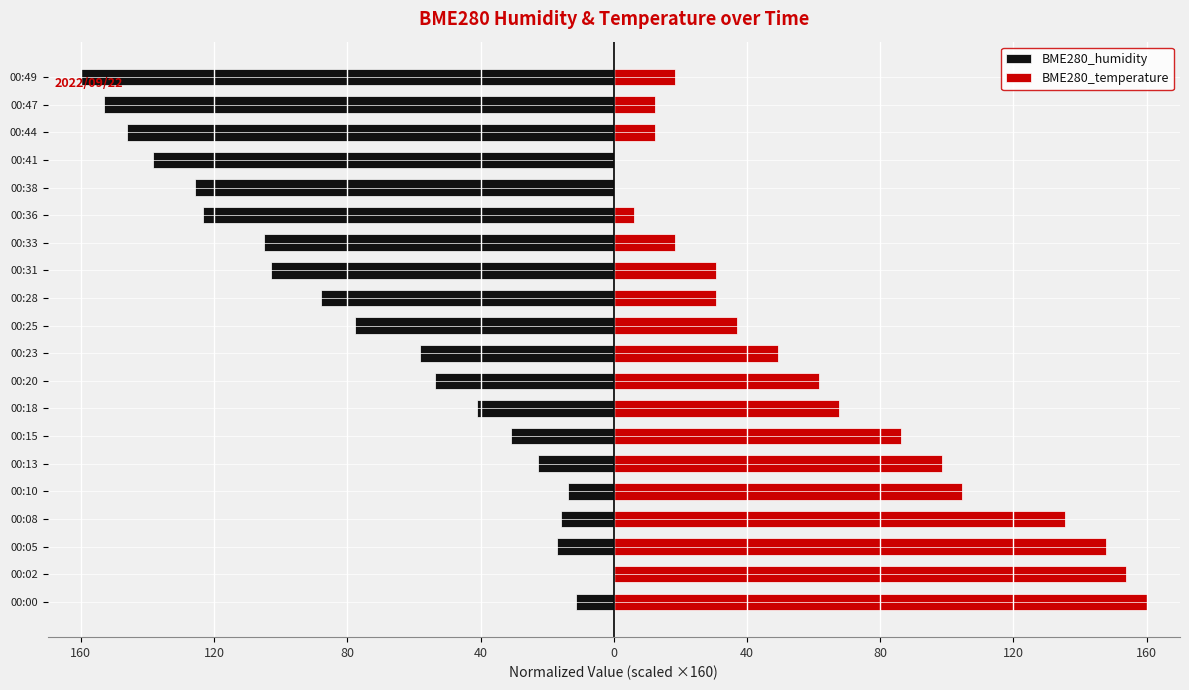

What is the difference between the maximum and minimum values in the BME280_temperature series?

160.0